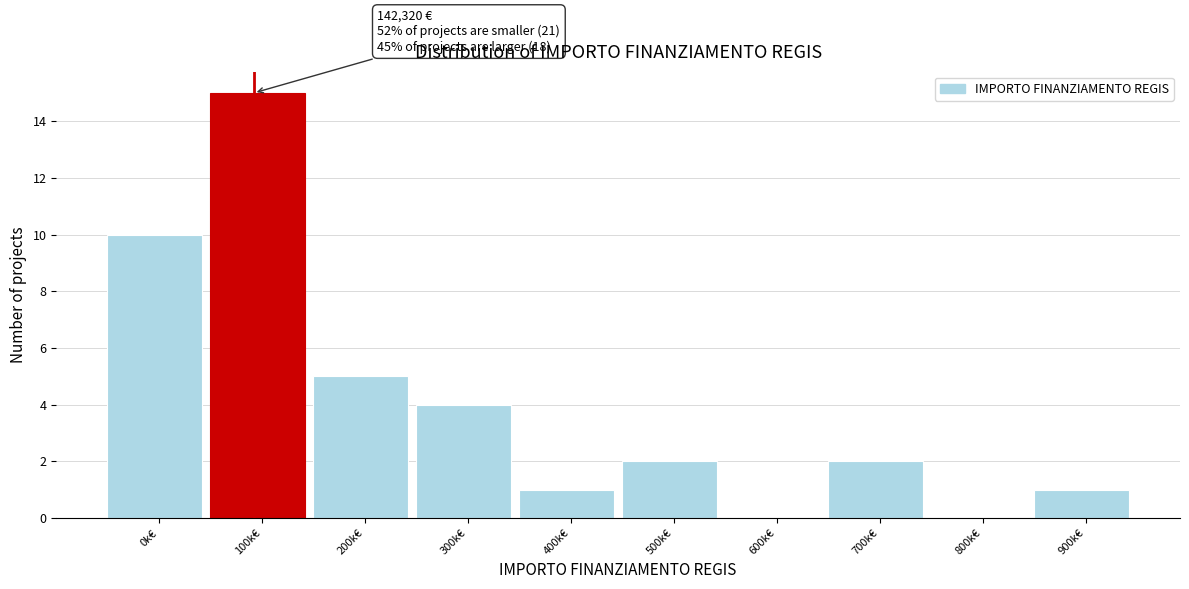

Reading right to left, what are all the values shown in this chart?

900k€=1	800k€=0	700k€=2	600k€=0	500k€=2	400k€=1	300k€=4	200k€=5	100k€=15	0k€=10